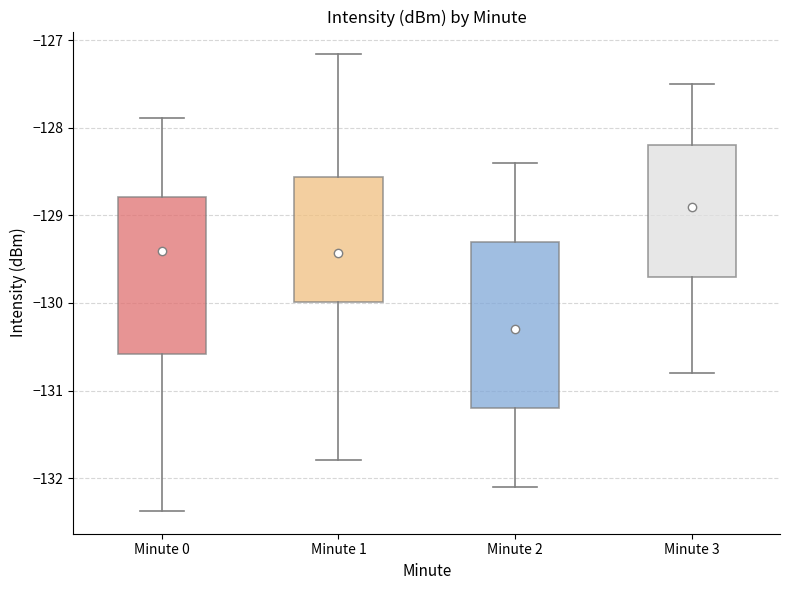

Reading left to right, transcribe this box plot: for each box, give where its median line is, the range the box spans, and where its two whiskers end, as read against the y-axis. The values are not printed on the chart, so give them approximately, as read against the axis.

Minute 0: median -129.4, box -130.6 to -128.8, whiskers -132.4 to -127.9
Minute 1: median -129.4, box -130.0 to -128.6, whiskers -131.8 to -127.2
Minute 2: median -130.3, box -131.2 to -129.3, whiskers -132.1 to -128.4
Minute 3: median -128.9, box -129.7 to -128.2, whiskers -130.8 to -127.5